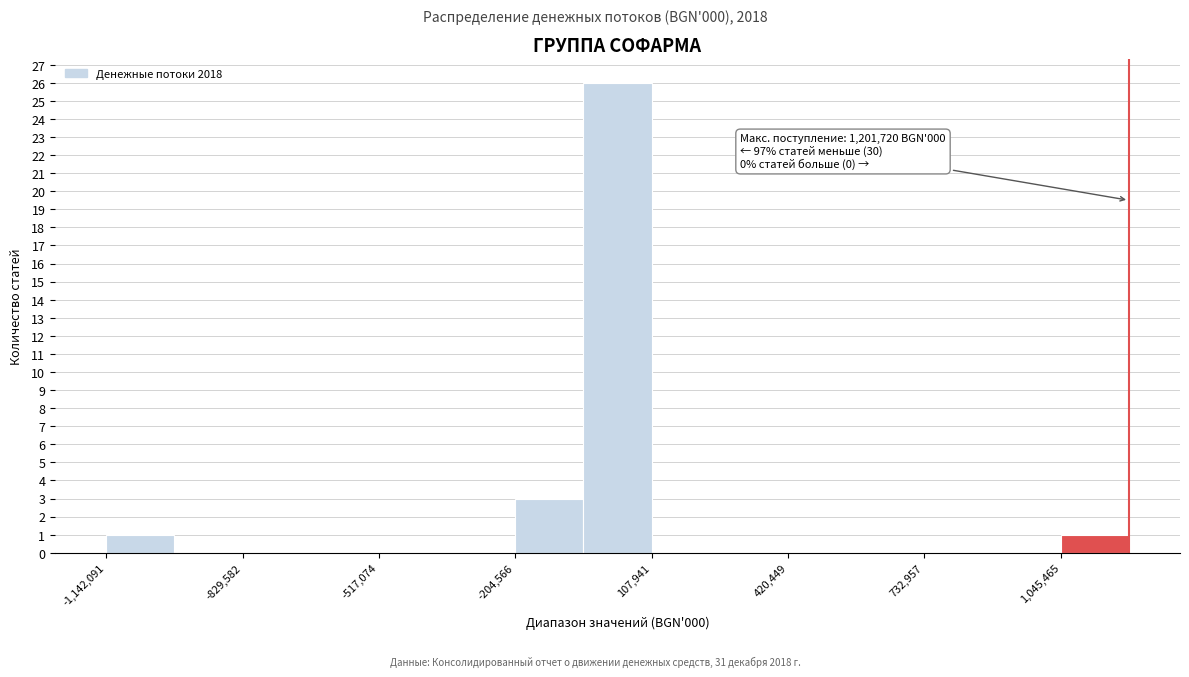

Read against the x-axis, roughly where is the centre of the tallest bar?

50000